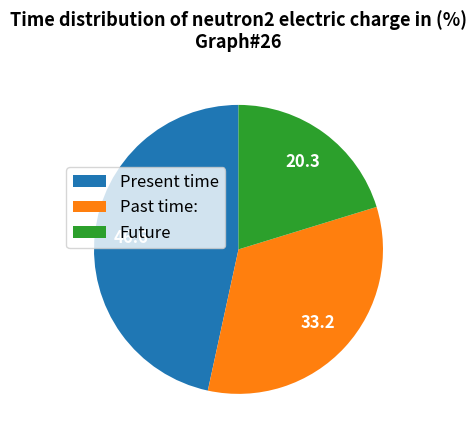

Approximately how many times larger is the value at Past time: compared to Present time?

0.7